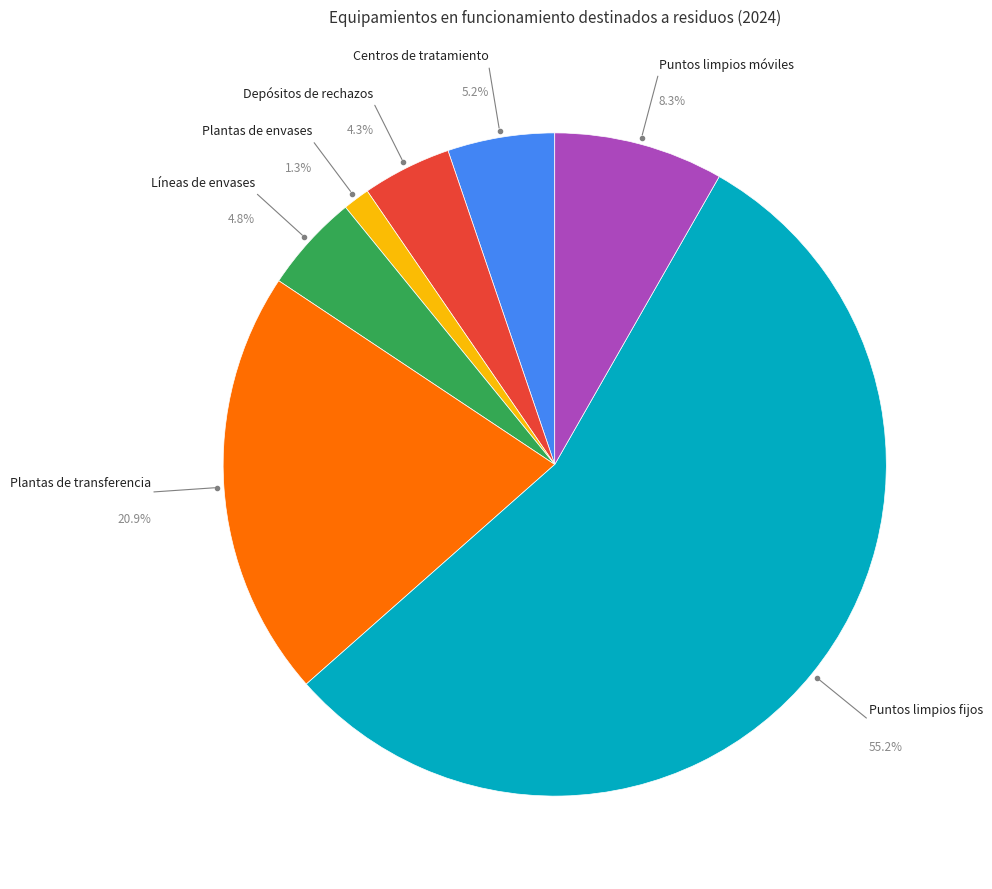

To the nearest percent, what is the average slice percentage?

14%